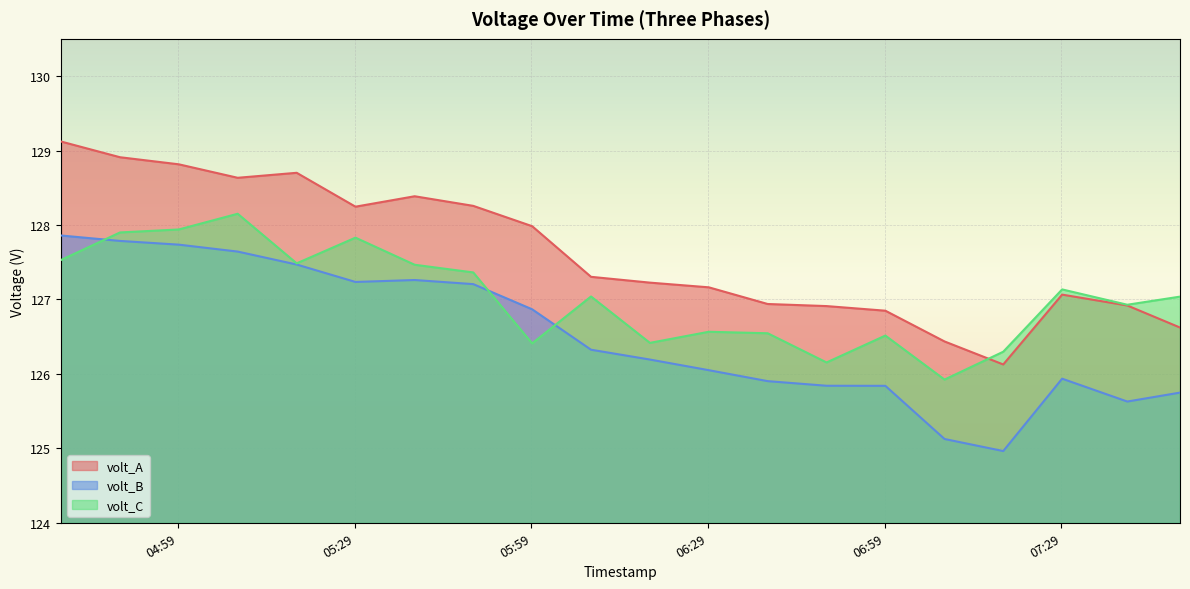

What is the average value of the volt_A series?

127.6